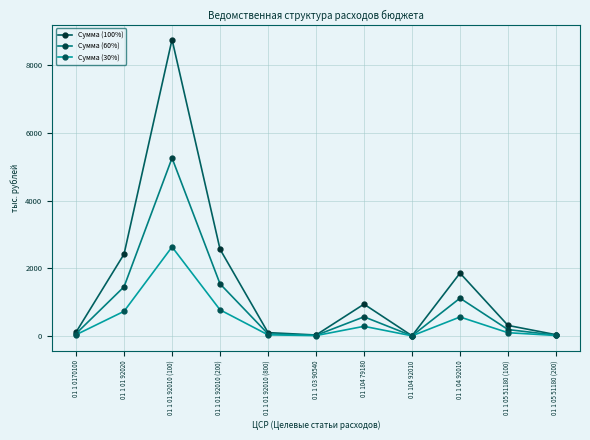

Where does the Сумма (100%) series first go above 307?

01 1 01 92020